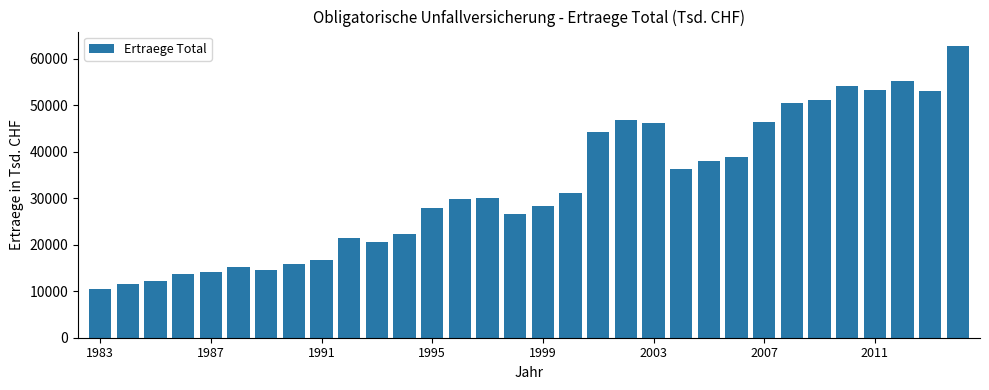

What is the value of the 26th bar from the left?

50374.0